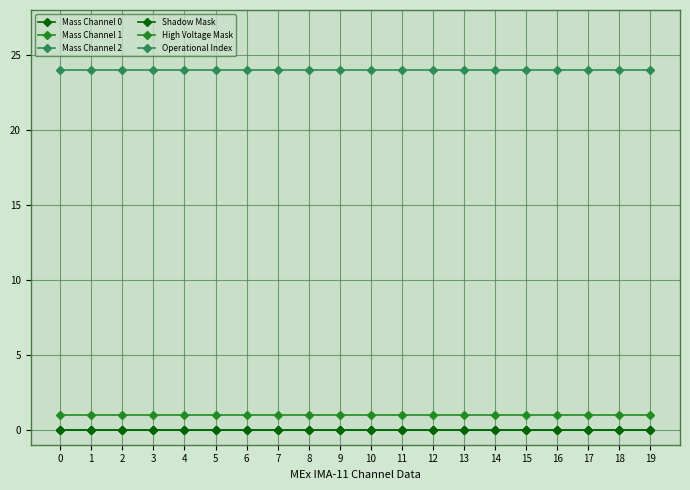

Does the chart have visible grid lines?

Yes